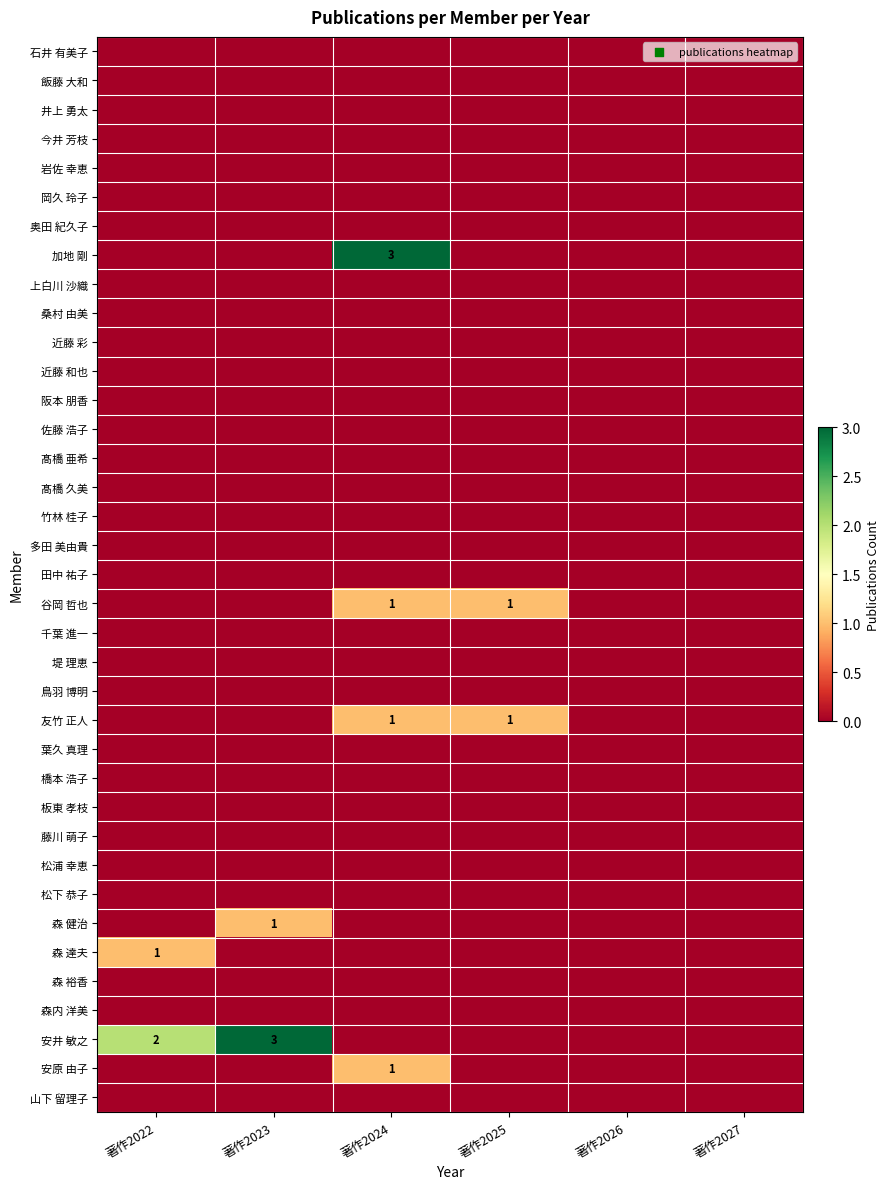

What is the greatest value displayed?

3